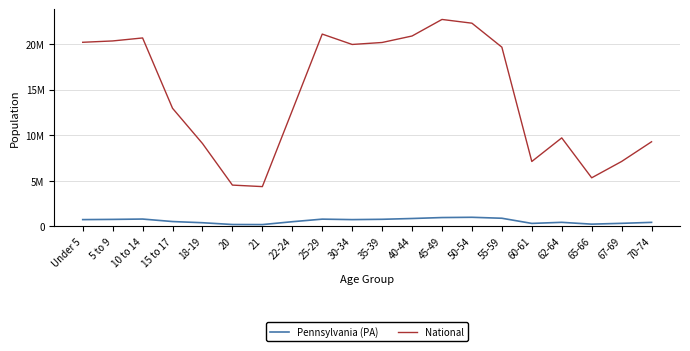

What is the highest value of the Pennsylvania (PA) series?

984641